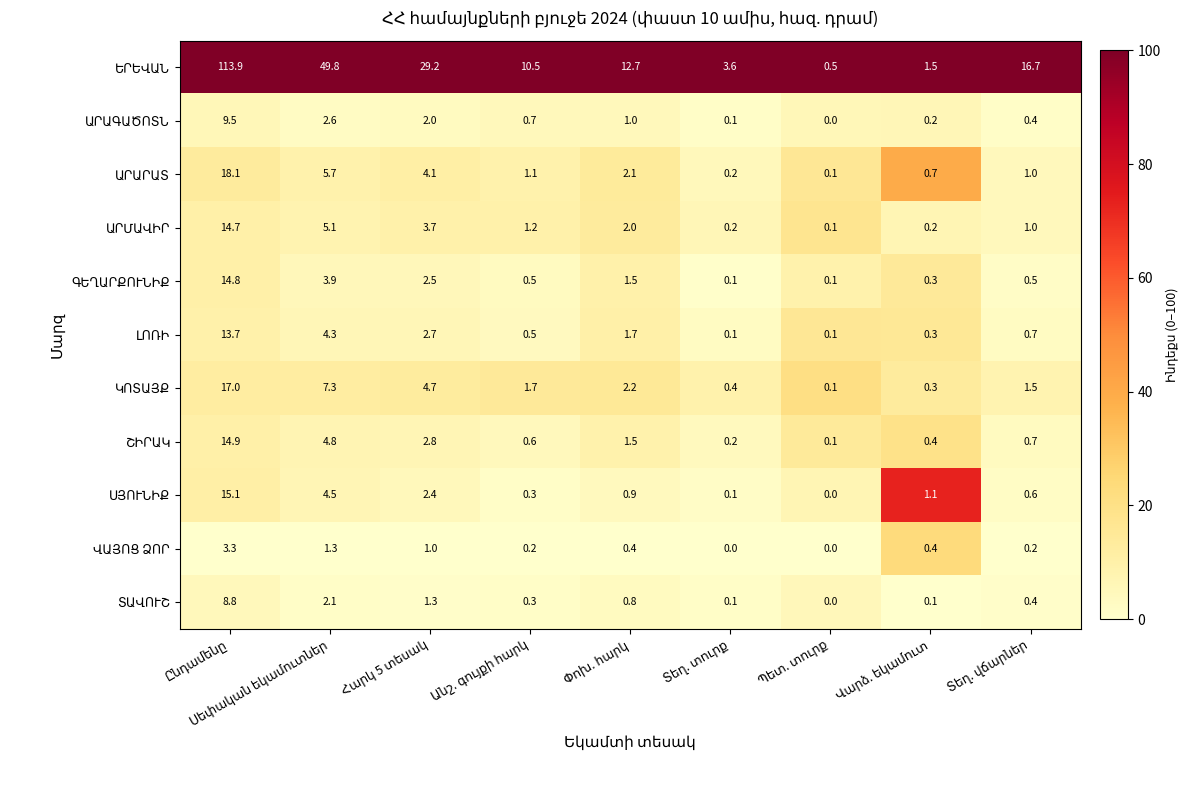

What is the greatest value displayed?

113.9